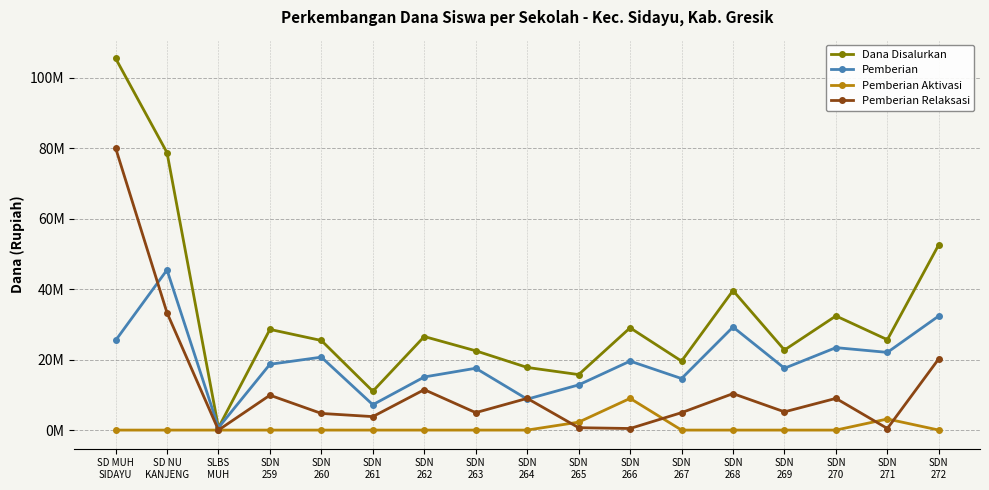

Is this an area chart (filled region under the line)?

No